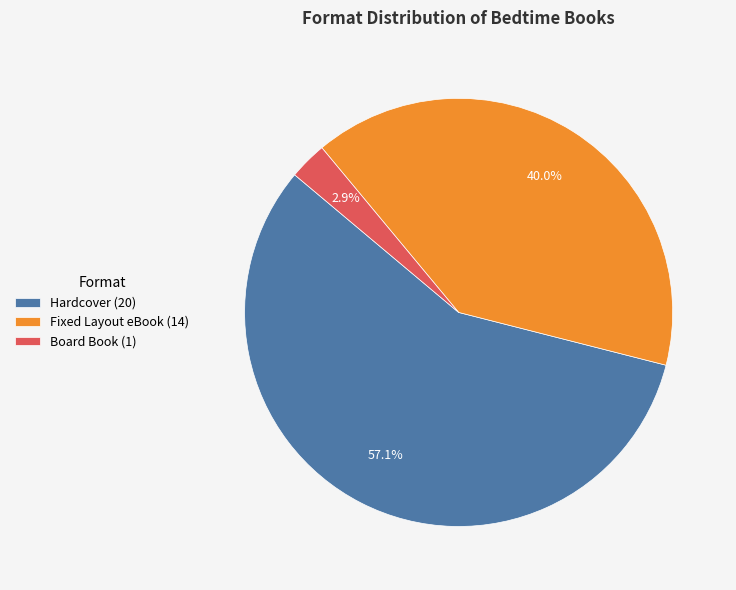

What percentage is the Fixed Layout eBook slice, to the nearest percent?

40%